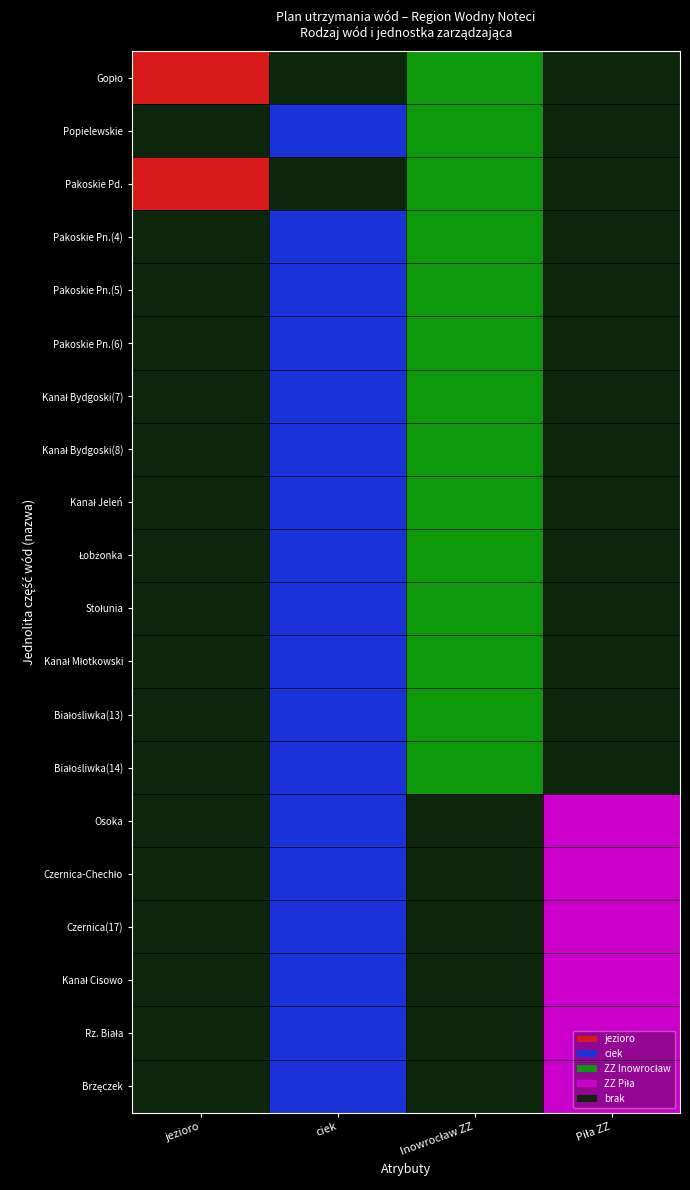

Rank the series at 7 from lowest to highest value.

jezioro, Zarząd Zlewni w Pile, ciek, Zarząd Zlewni w Inowrocławiu